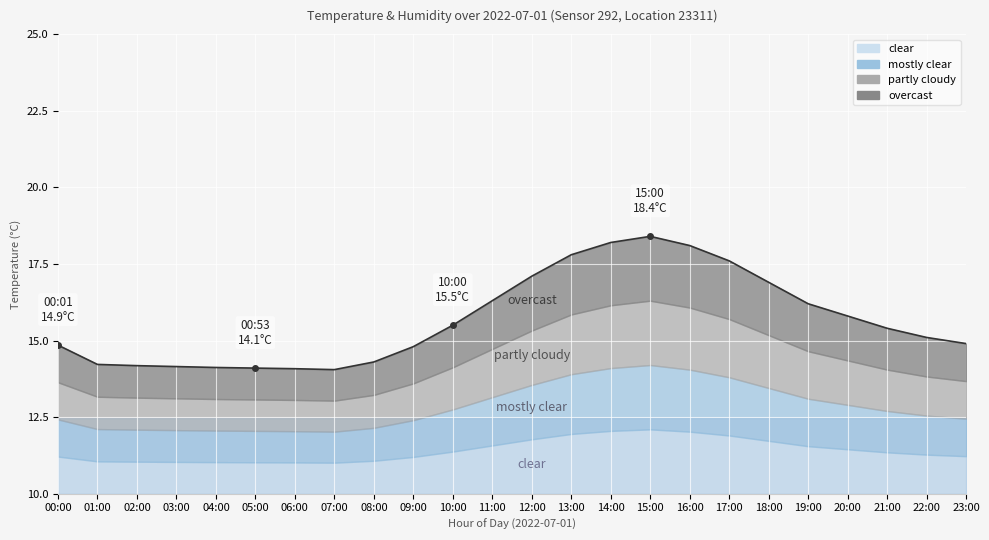

True or false: the data shows 4.1 at 21:00.

False